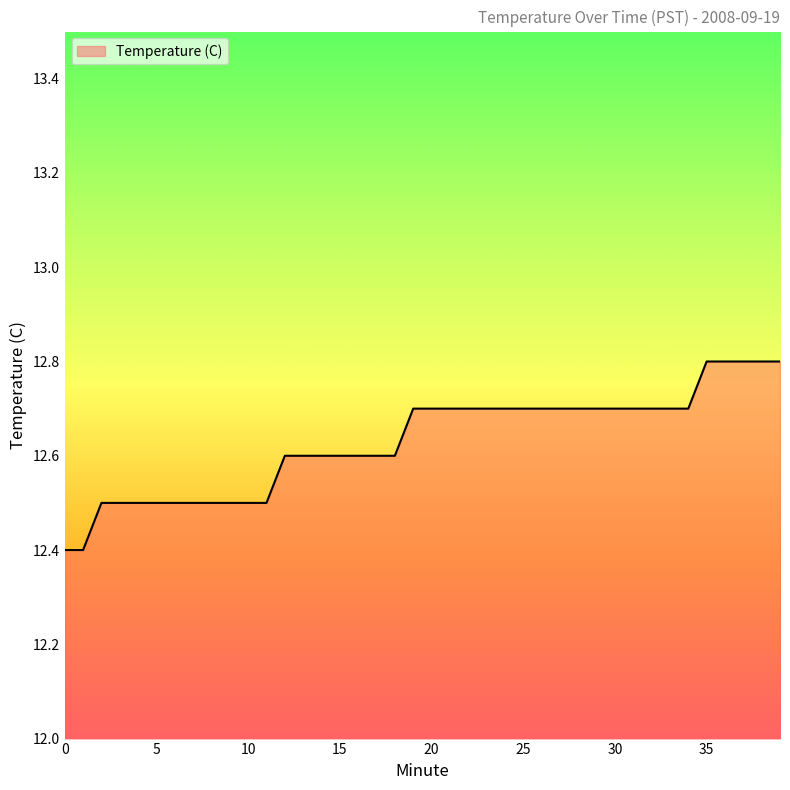

What is the average value?

12.6